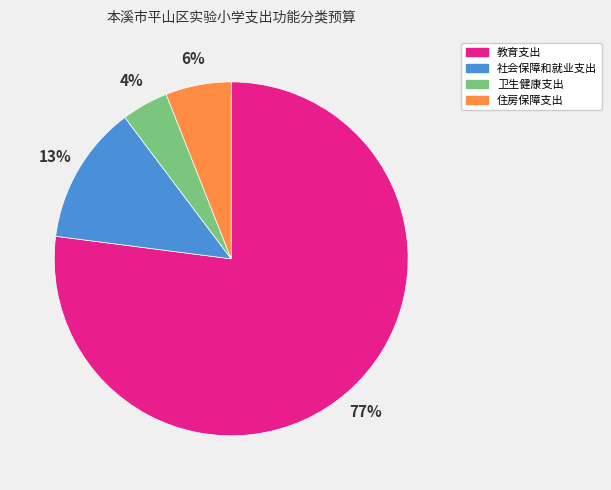

Which has a higher value, 教育支出 or 住房保障支出?

教育支出